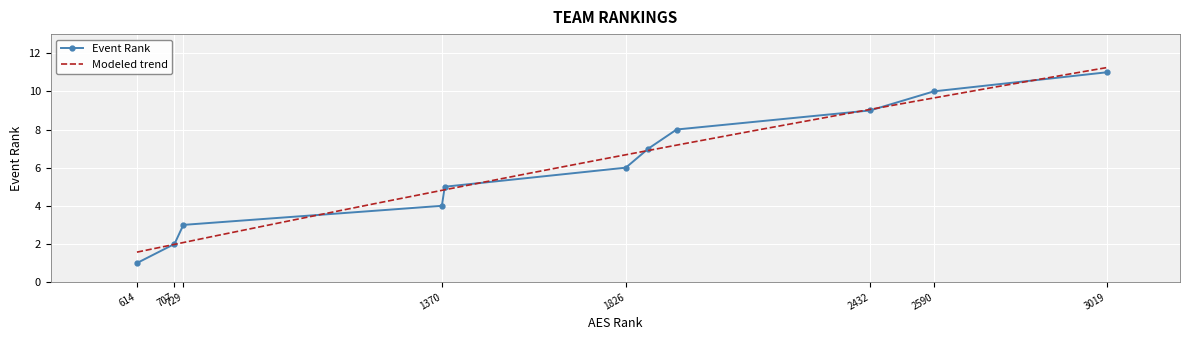

True or false: there are more than 0 points higher than both neighbors.

False